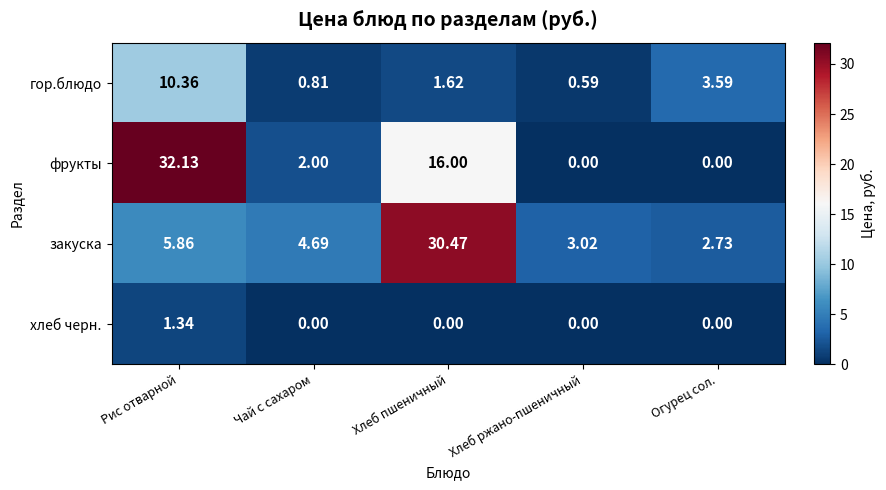

How many data points does each series have?

5